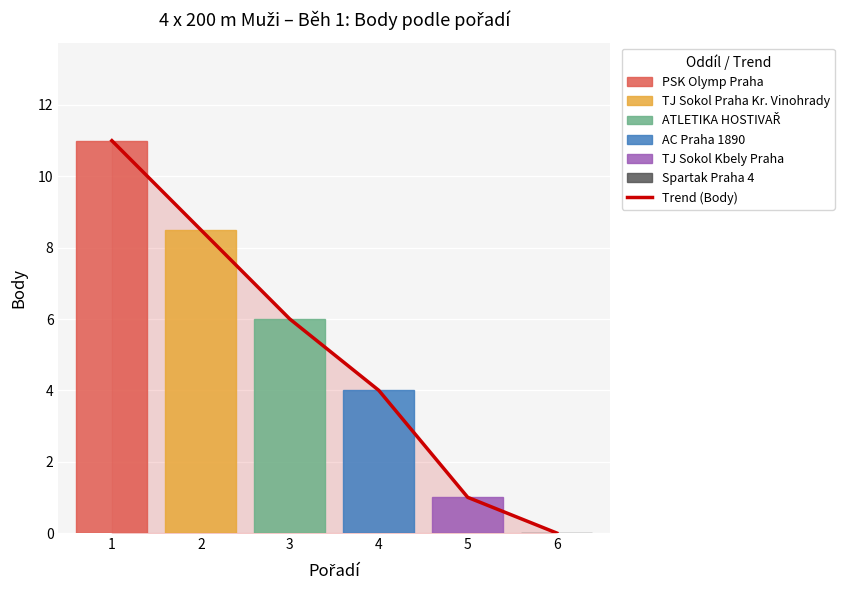

True or false: the data has more than 2 interior local peaks.

False